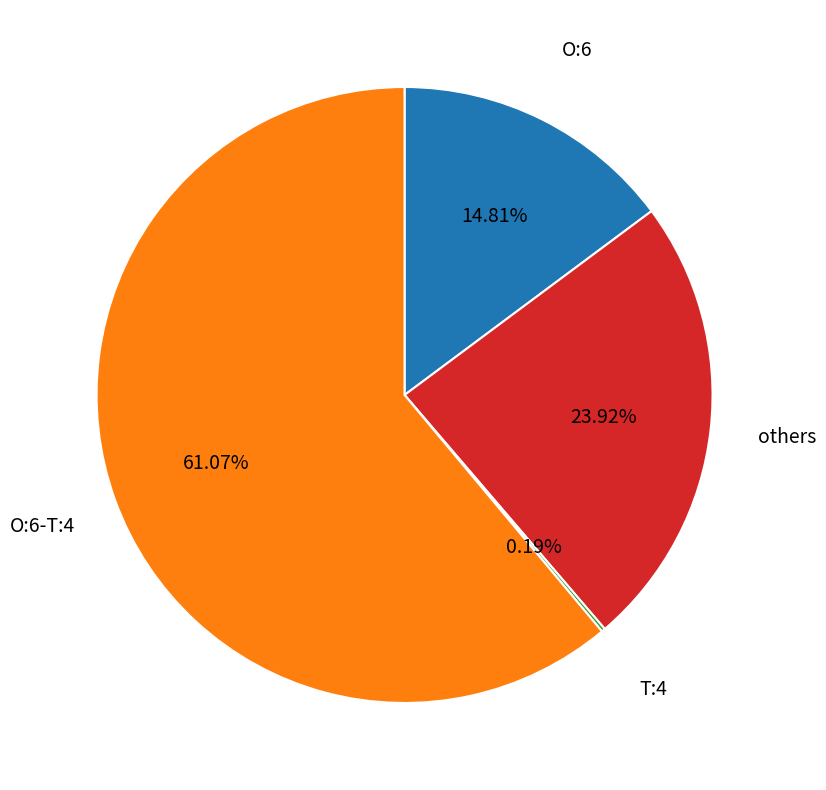

Is there a majority slice in this chart?

Yes